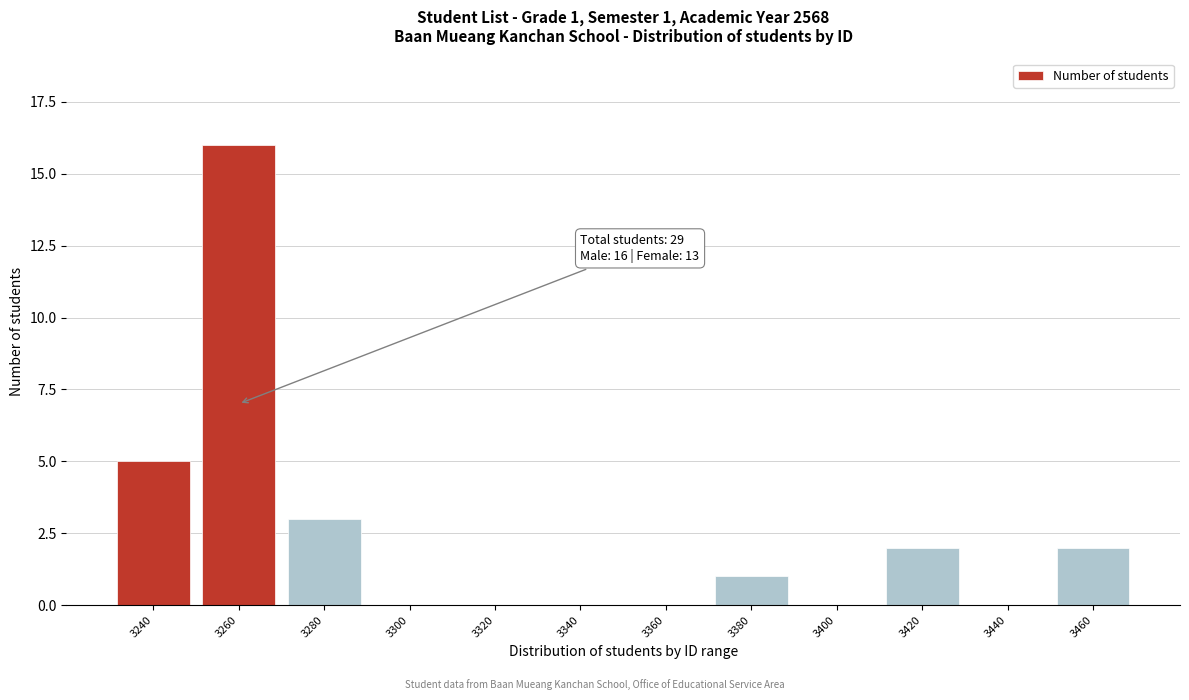

Reading left to right, transcribe all the data shown in this chart.

3240=5	3260=16	3280=3	3300=0	3320=0	3340=0	3360=0	3380=1	3400=0	3420=2	3440=0	3460=2